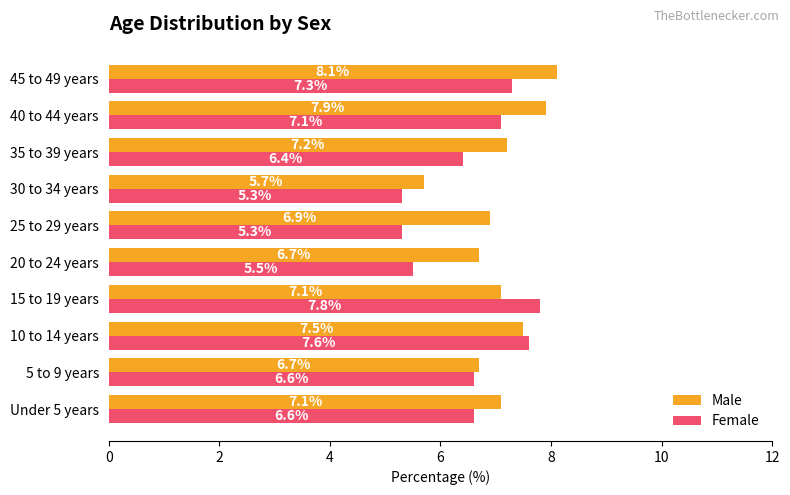

Which series has the largest range (max minus min)?

Female